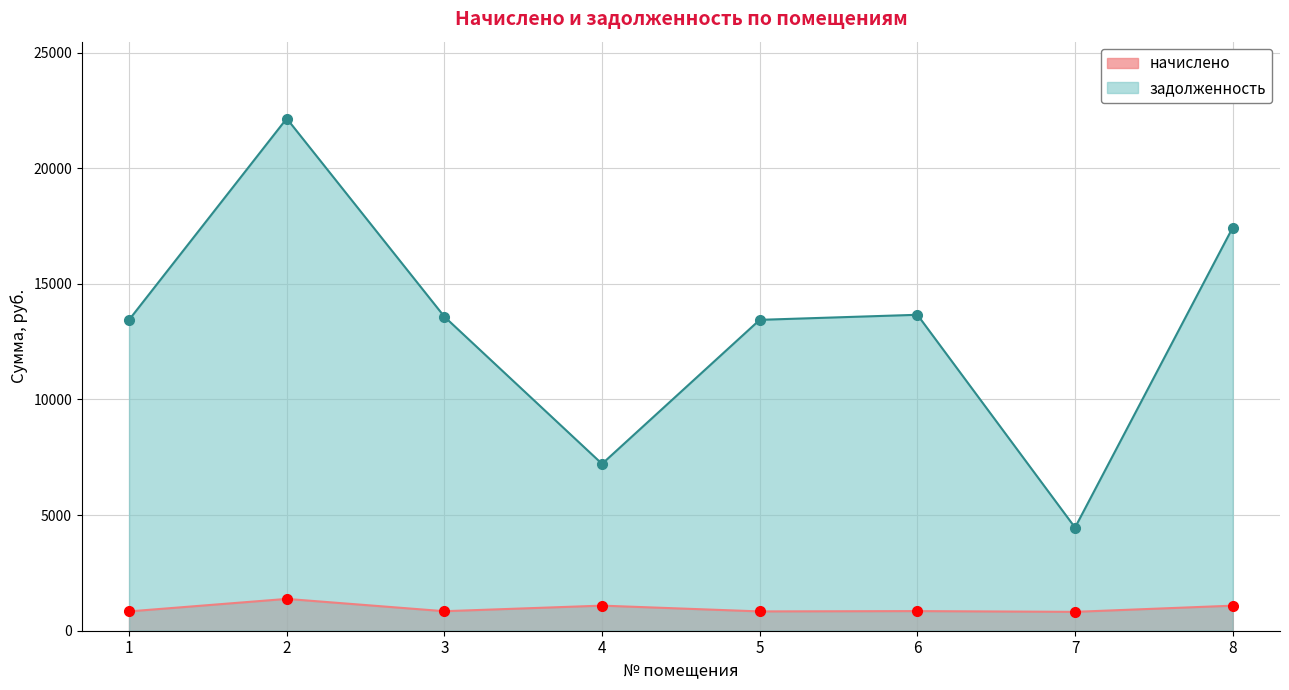

Reading right to left, what are all the values shown in this chart?

начислено: 8=1083.5	7=816.5	6=848.8	5=835.2	4=1085.2	3=843.7	2=1376.1	1=835.2
задолженность: 8=17433.2	7=4461.5	6=13663.1	5=13444.1	4=7215.6	3=13581.0	2=22151.2	1=13444.1